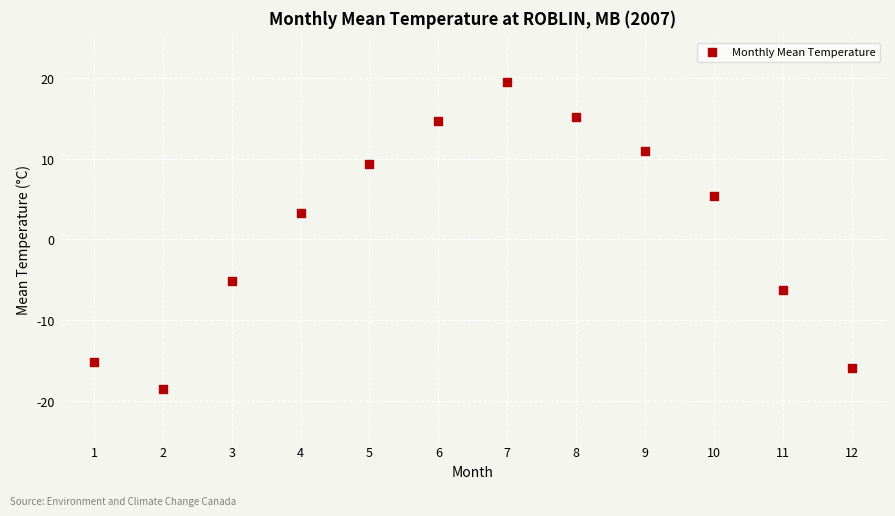

What Y value in the scatter plot is closest to 0?

3.3